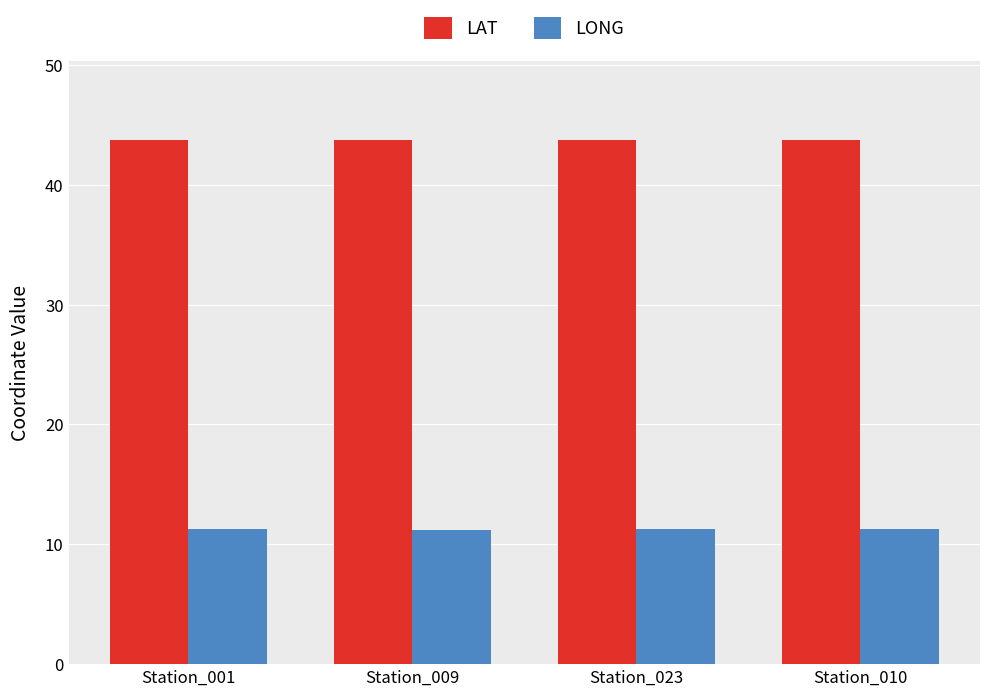

How many bars are there in total?

8